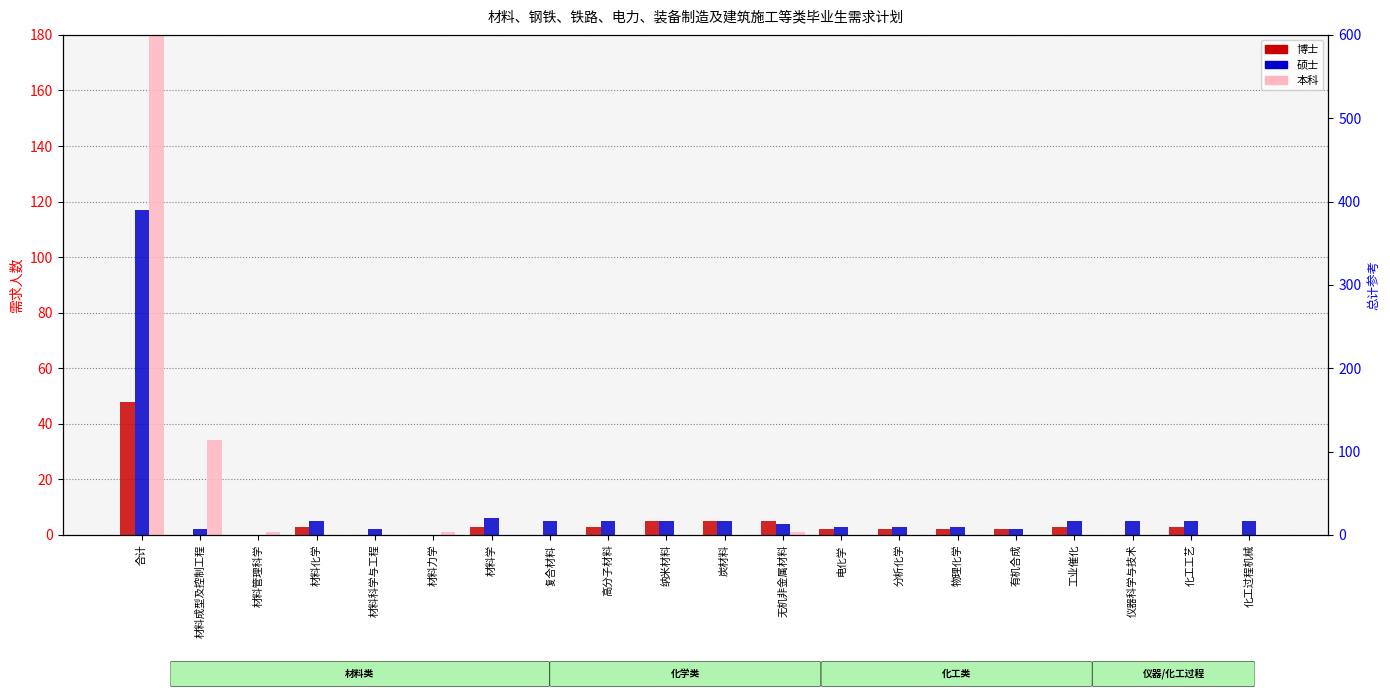

What is the difference between the 硕士 values at 化工工艺 and 物理化学?

2